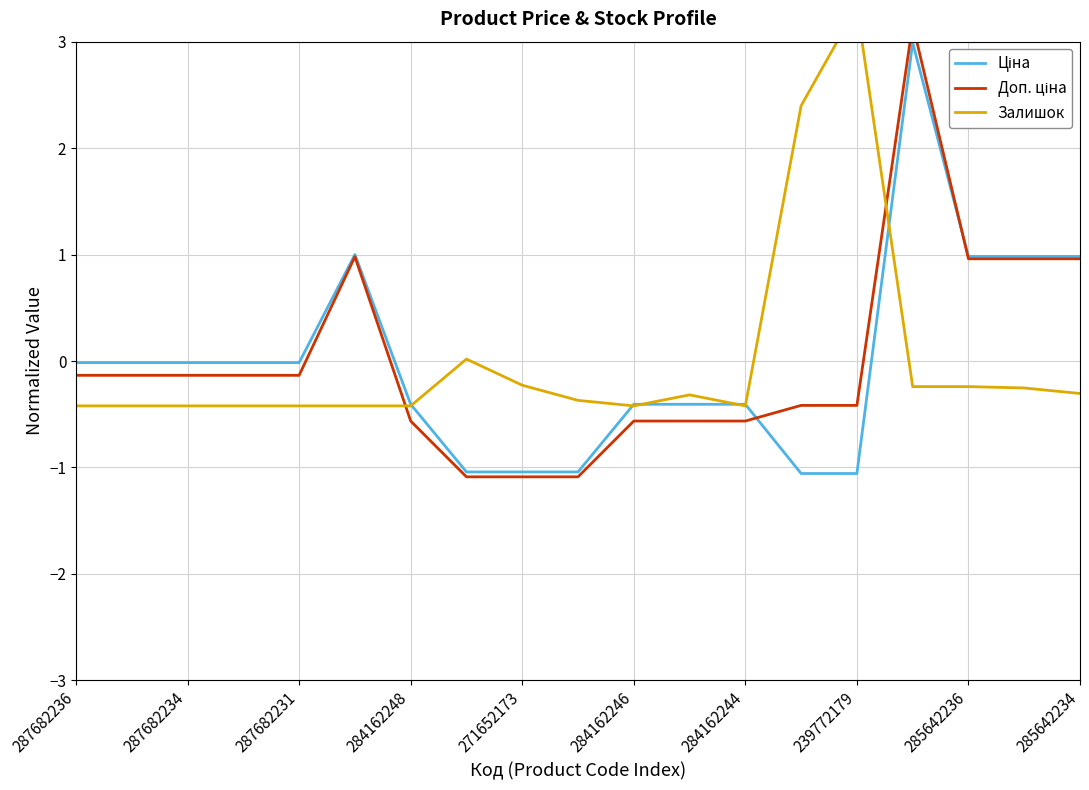

Rank the series by their maximum value, from lowest to highest.

Ціна, Доп. ціна, Залишок